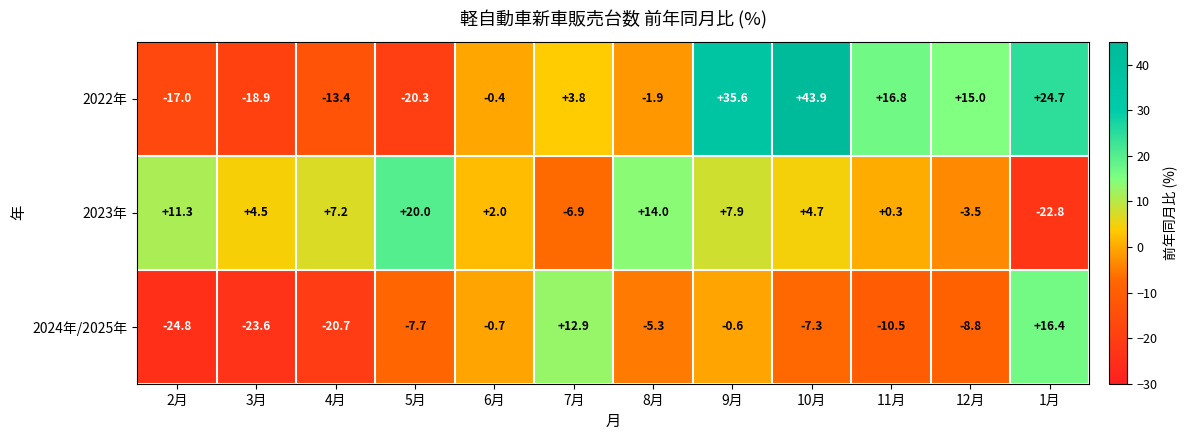

The 2022年 series shows 24.7 at 1月. True or false?

True